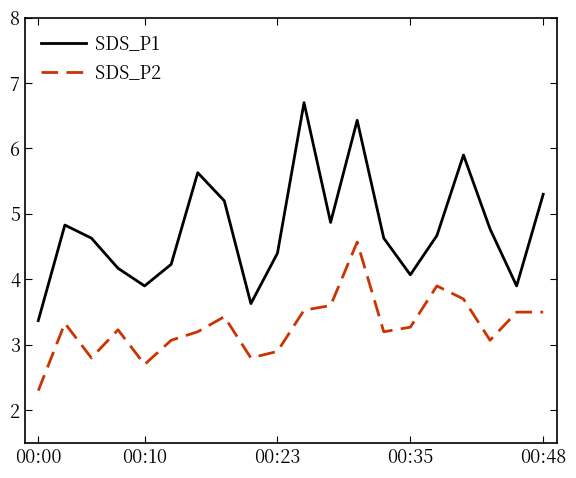

List the series in order of their overall mean, lowest first.

SDS_P2, SDS_P1